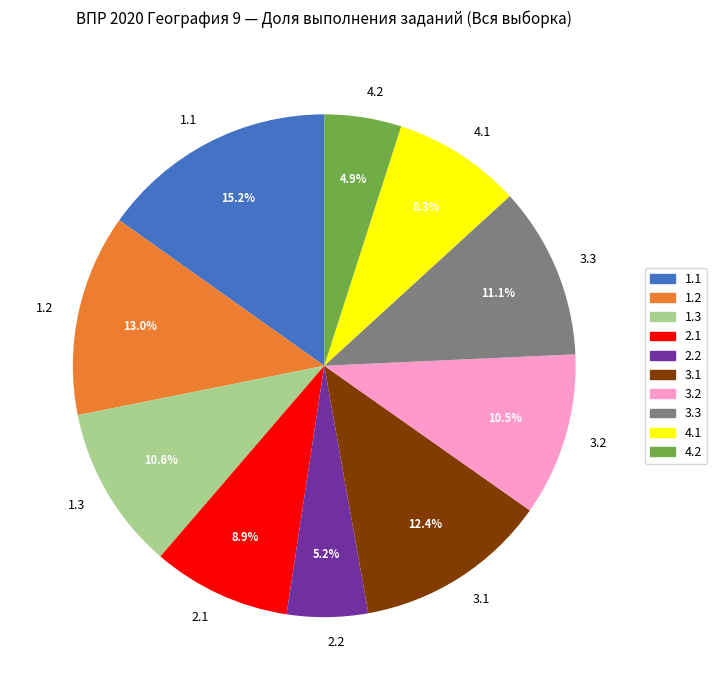

Is it true that 3.2 is 5% of the pie?

False